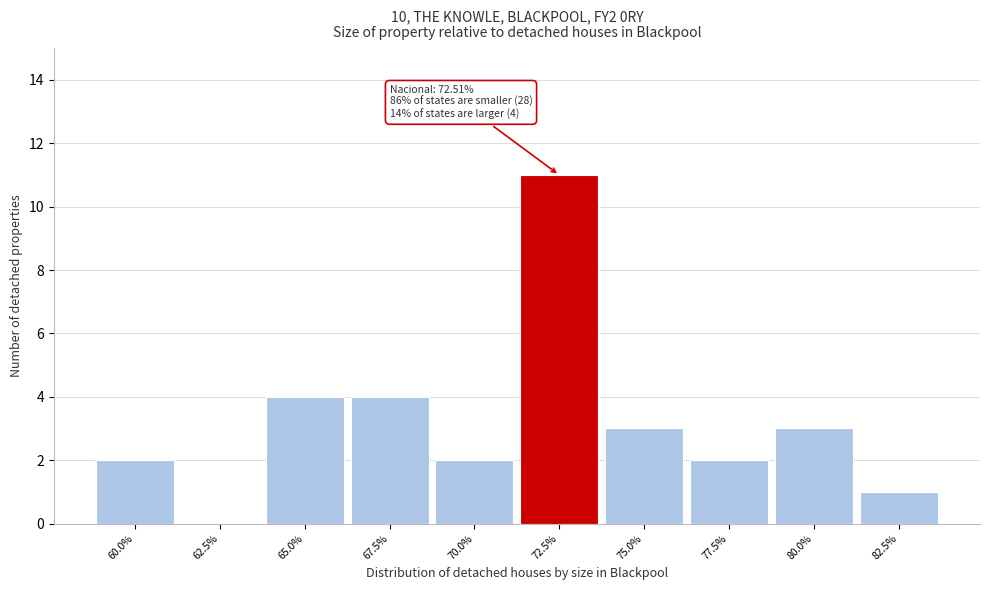

Reading left to right, what are all the values shown in this chart?

60.0%=2	62.5%=0	65.0%=4	67.5%=4	70.0%=2	72.5%=11	75.0%=3	77.5%=2	80.0%=3	82.5%=1